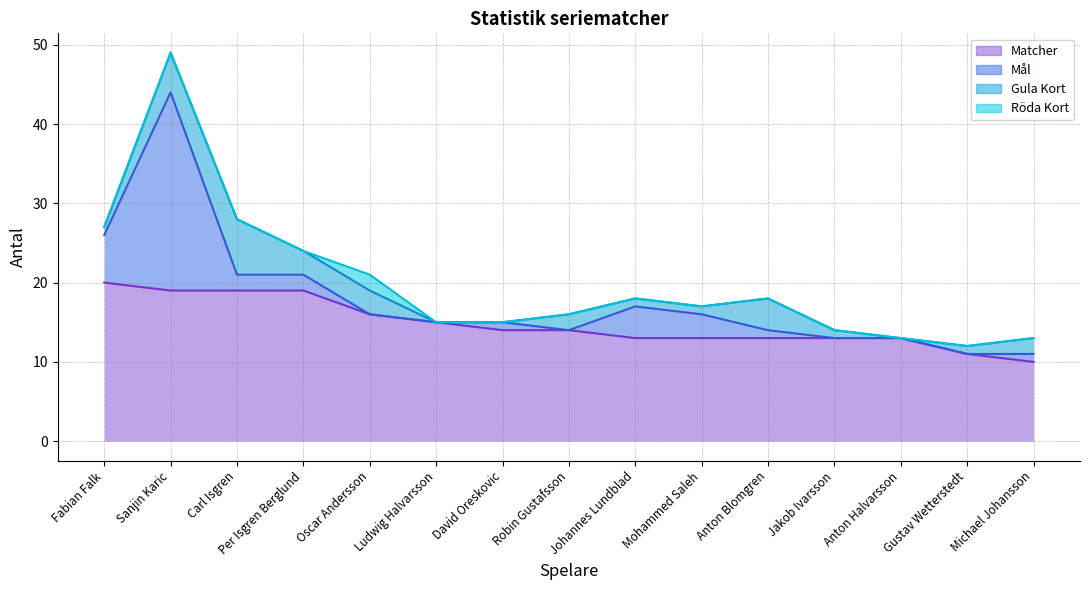

List the labels in order of Röda Kort value, smallest first.

Fabian Falk, Sanjin Karic, Carl Isgren, Per Isgren Berglund, Ludwig Halvarsson, David Oreskovic, Robin Gustafsson, Johannes Lundblad, Mohammed Saleh, Anton Blomgren, Jakob Ivarsson, Anton Halvarsson, Gustav Wetterstedt, Michael Johansson, Oscar Andersson